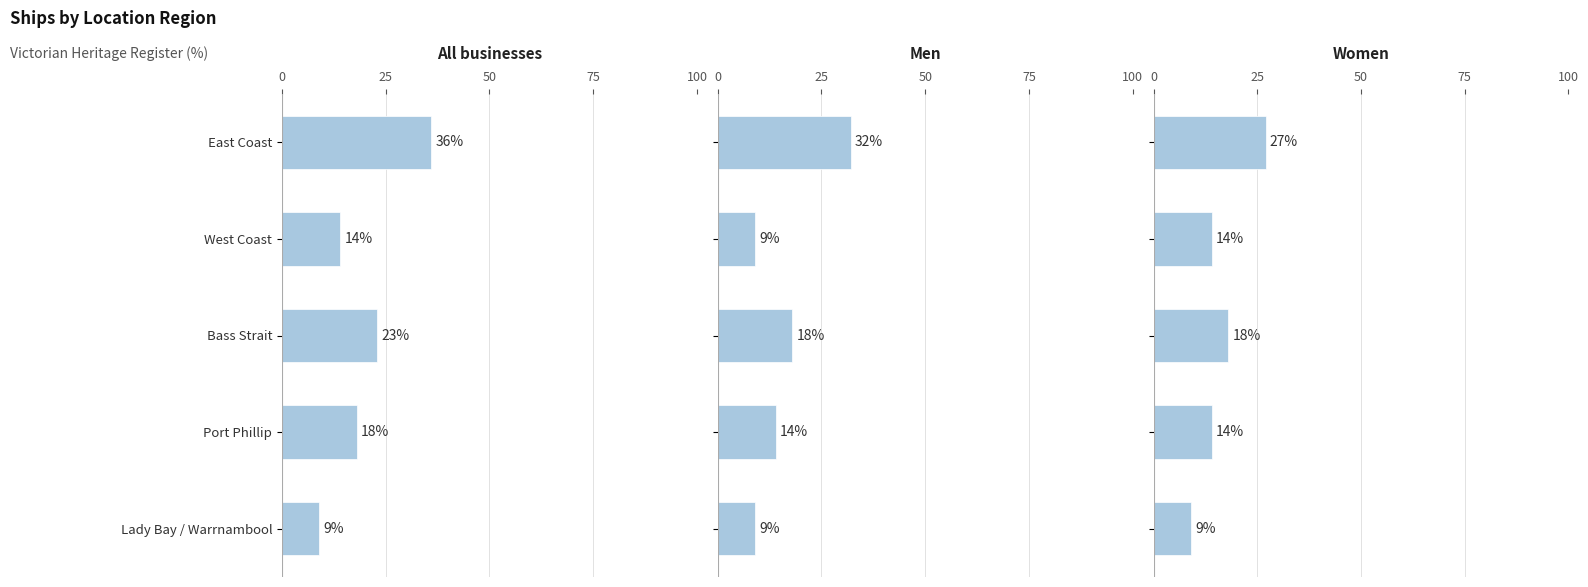

How many data points in Men are above 14?

2